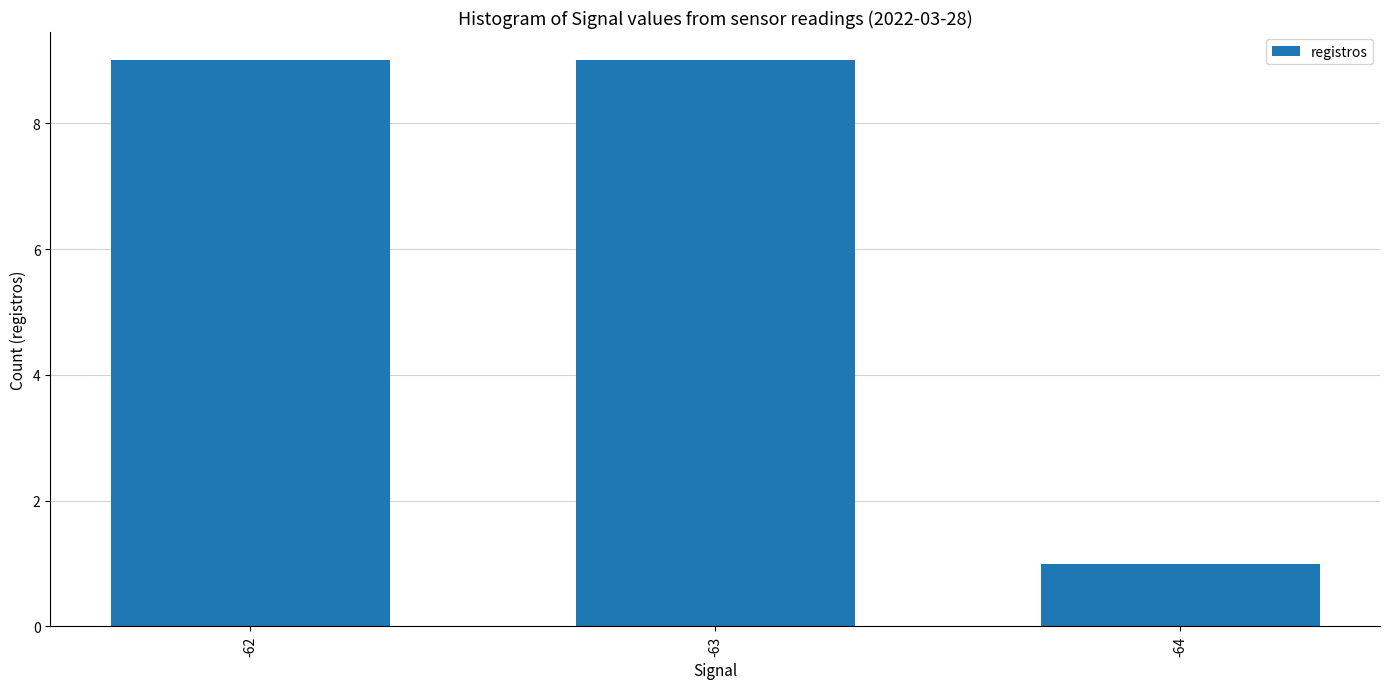

What is the maximum value shown in the chart?

9